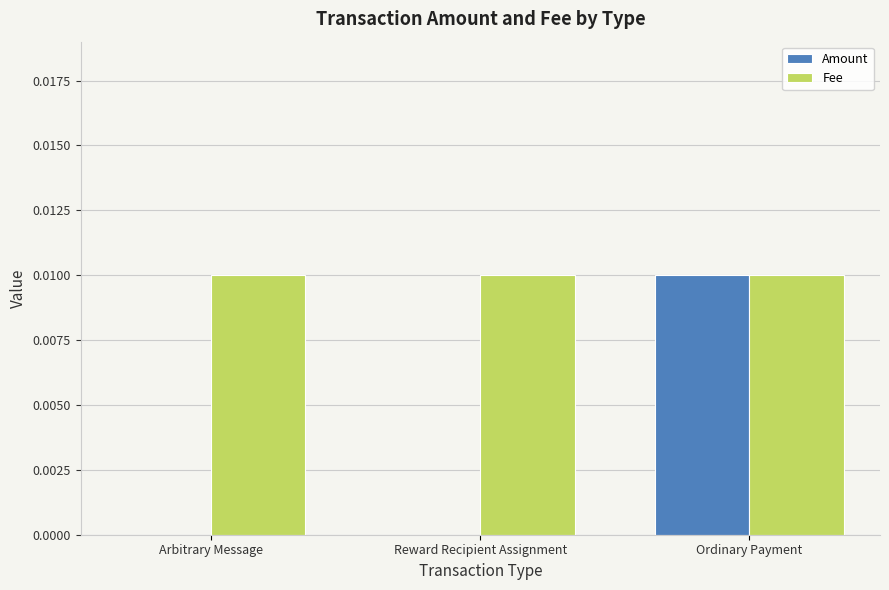

The Fee series shows 0.0 at Arbitrary Message. True or false?

True